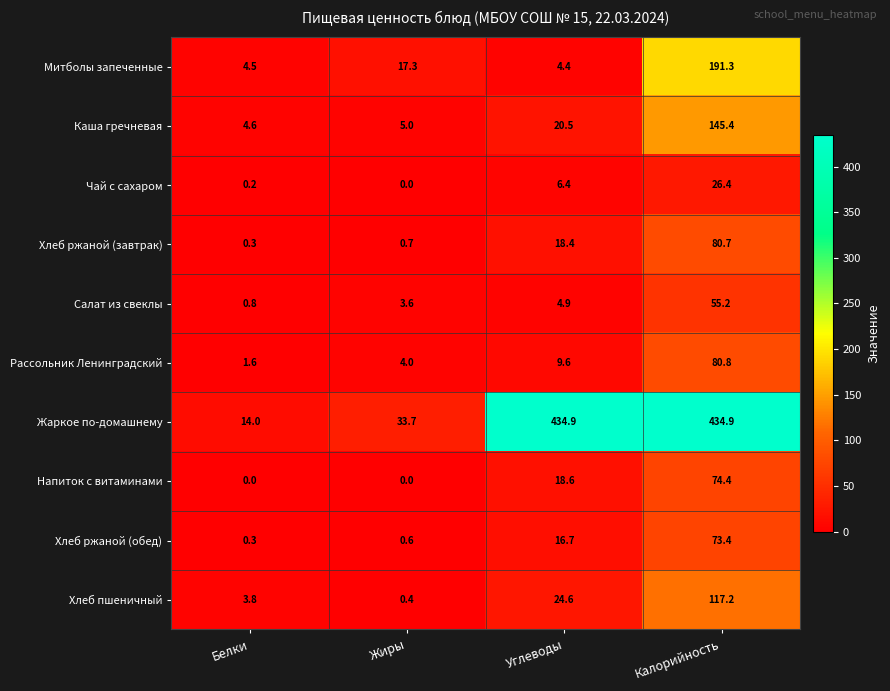

True or false: Чай с сахаром has a value of 13.0 at Жиры.

False